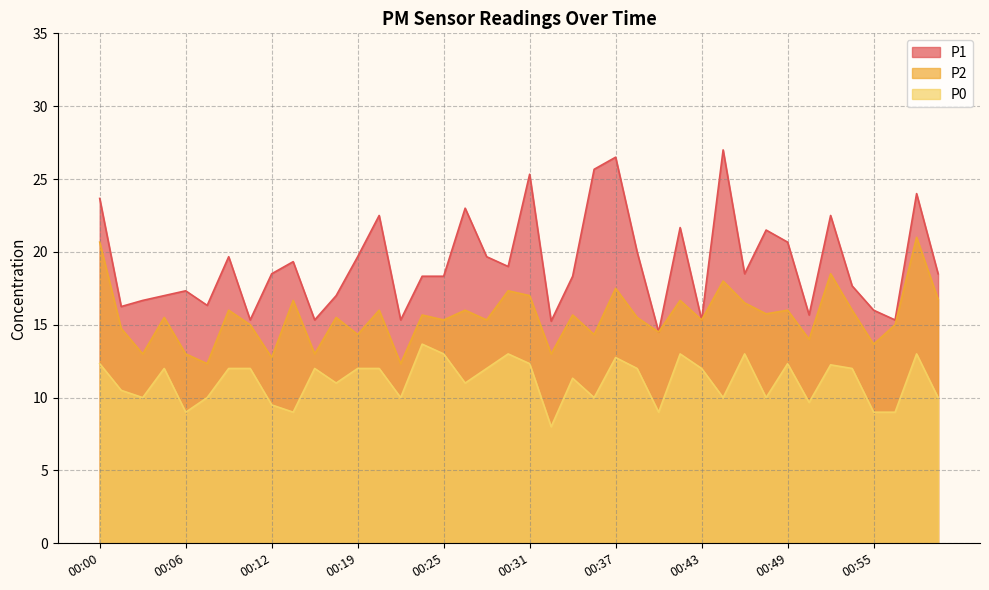

What position from the left is 01:00?

40